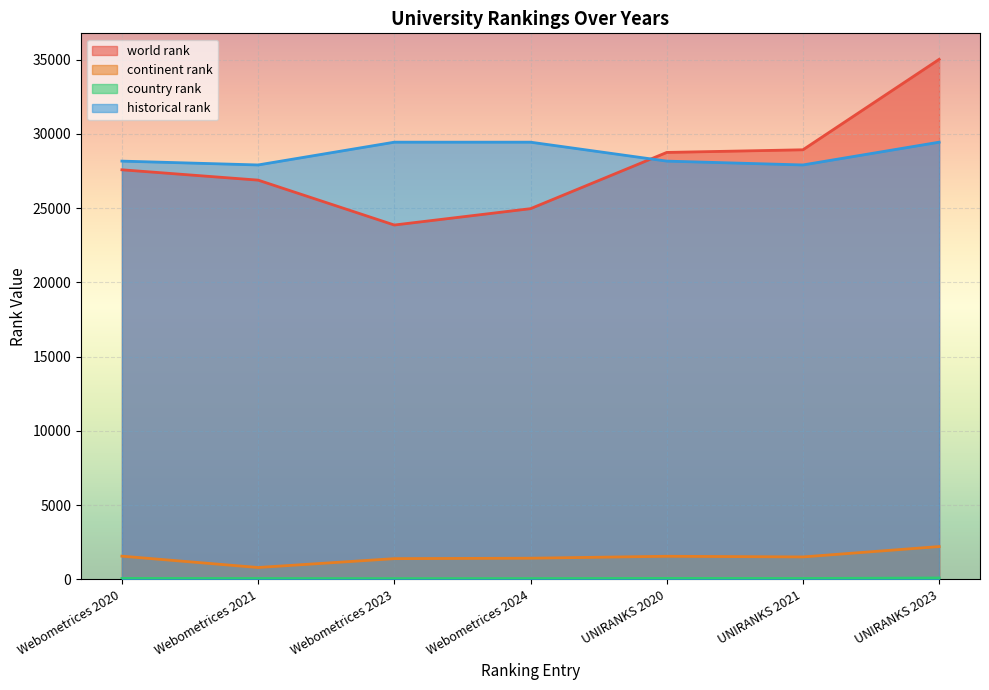

Where does the continent rank series first go above 1505?

Webometrices 2020